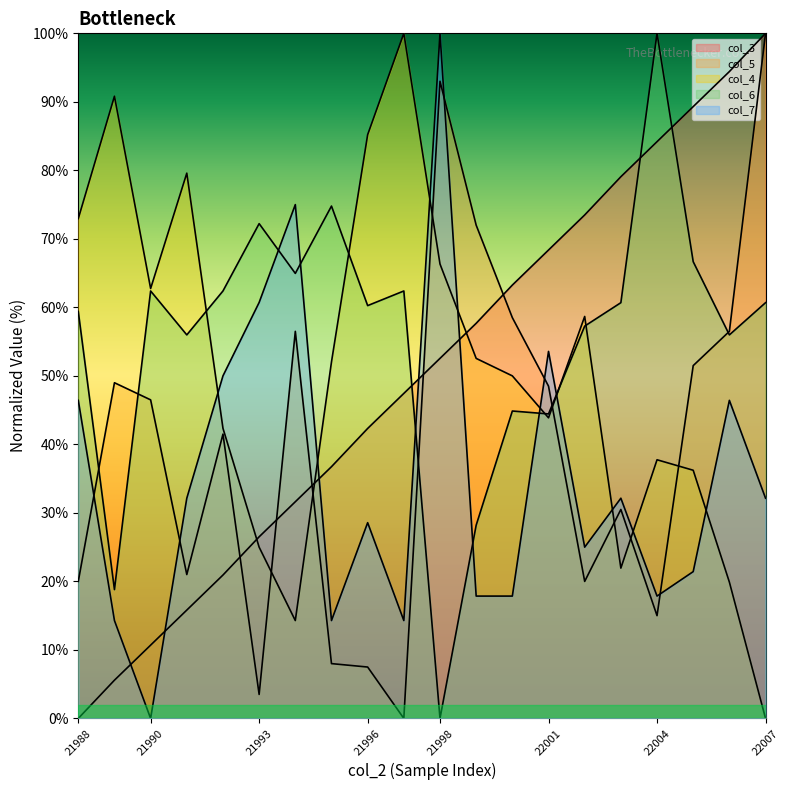

Read the col_7 value at 21997.

14.3